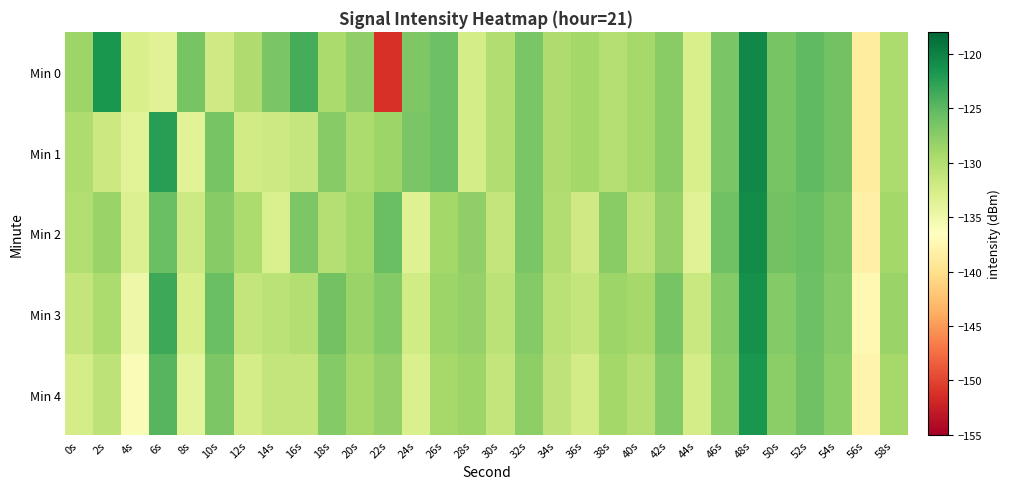

Reading left to right, extract all data points from this chart.

Min 0: 0s=-128.7	2s=-121.7	4s=-132.8	6s=-133.5	8s=-126.5	10s=-132.1	12s=-129.8	14s=-126.6	16s=-123.9	18s=-129.5	20s=-127.8	22s=-151.2	24s=-126.9	26s=-125.8	28s=-132.6	30s=-129.9	32s=-126.6	34s=-129.7	36s=-129.0	38s=-130.3	40s=-129.3	42s=-127.5	44s=-132.8	46s=-126.7	48s=-120.5	50s=-126.5	52s=-125.2	54s=-126.1	56s=-138.7	58s=-129.7
Min 1: 0s=-129.7	2s=-131.7	4s=-133.7	6s=-122.4	8s=-133.8	10s=-126.4	12s=-132.2	14s=-132.0	16s=-131.4	18s=-127.3	20s=-129.7	22s=-128.7	24s=-126.7	26s=-125.8	28s=-132.6	30s=-129.9	32s=-126.6	34s=-129.7	36s=-129.0	38s=-130.3	40s=-129.3	42s=-127.5	44s=-132.8	46s=-126.7	48s=-120.5	50s=-126.5	52s=-125.2	54s=-126.1	56s=-138.7	58s=-129.7
Min 2: 0s=-130.1	2s=-128.5	4s=-133.2	6s=-125.7	8s=-131.9	10s=-127.3	12s=-129.6	14s=-132.9	16s=-126.8	18s=-130.2	20s=-128.9	22s=-125.7	24s=-133.5	26s=-129.0	28s=-127.9	30s=-131.2	32s=-126.6	34s=-129.9	36s=-132.1	38s=-127.5	40s=-130.8	42s=-128.2	44s=-133.6	46s=-126.0	48s=-120.8	50s=-126.2	52s=-125.7	54s=-126.9	56s=-138.2	58s=-129.0
Min 3: 0s=-131.2	2s=-129.6	4s=-134.9	6s=-123.5	8s=-132.8	10s=-125.7	12s=-131.2	14s=-130.7	16s=-130.1	18s=-126.2	20s=-128.5	22s=-127.2	24s=-132.2	26s=-128.7	28s=-128.2	30s=-130.7	32s=-127.2	34s=-130.5	36s=-131.2	38s=-128.7	40s=-129.2	42s=-126.5	44s=-131.7	46s=-127.2	48s=-121.2	50s=-127.2	52s=-125.9	54s=-127.2	56s=-137.2	58s=-128.5
Min 4: 0s=-132.5	2s=-130.8	4s=-136.0	6s=-124.8	8s=-134.0	10s=-126.8	12s=-132.5	14s=-131.2	16s=-131.2	18s=-127.2	20s=-129.2	22s=-128.2	24s=-133.0	26s=-129.2	28s=-128.7	30s=-131.2	32s=-127.8	34s=-130.9	36s=-132.3	38s=-129.0	40s=-130.2	42s=-127.2	44s=-132.5	46s=-127.7	48s=-121.7	50s=-127.7	52s=-126.0	54s=-127.7	56s=-137.7	58s=-129.2